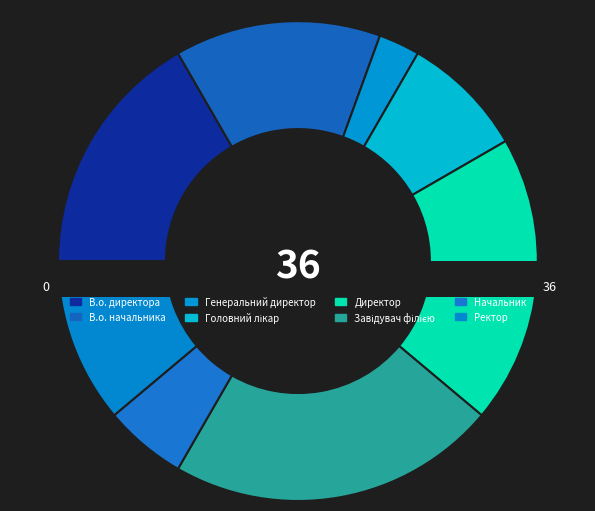

Is В.о. начальника the majority of the pie?

No